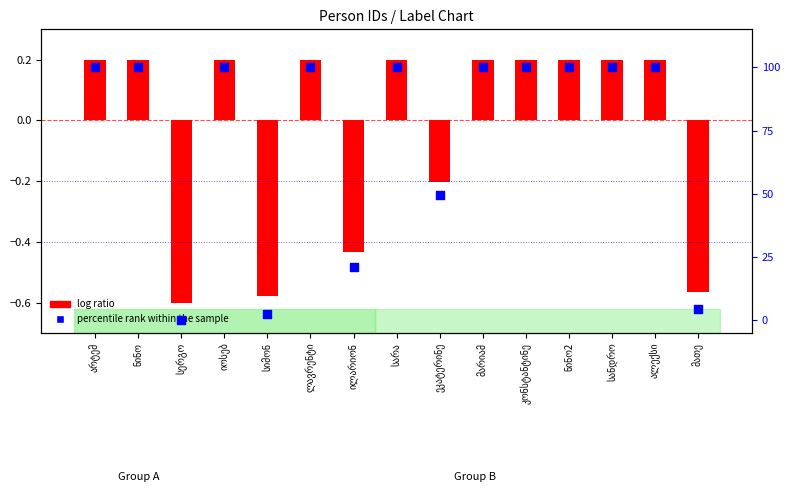

Which series contains the lowest Y value?

log ratio